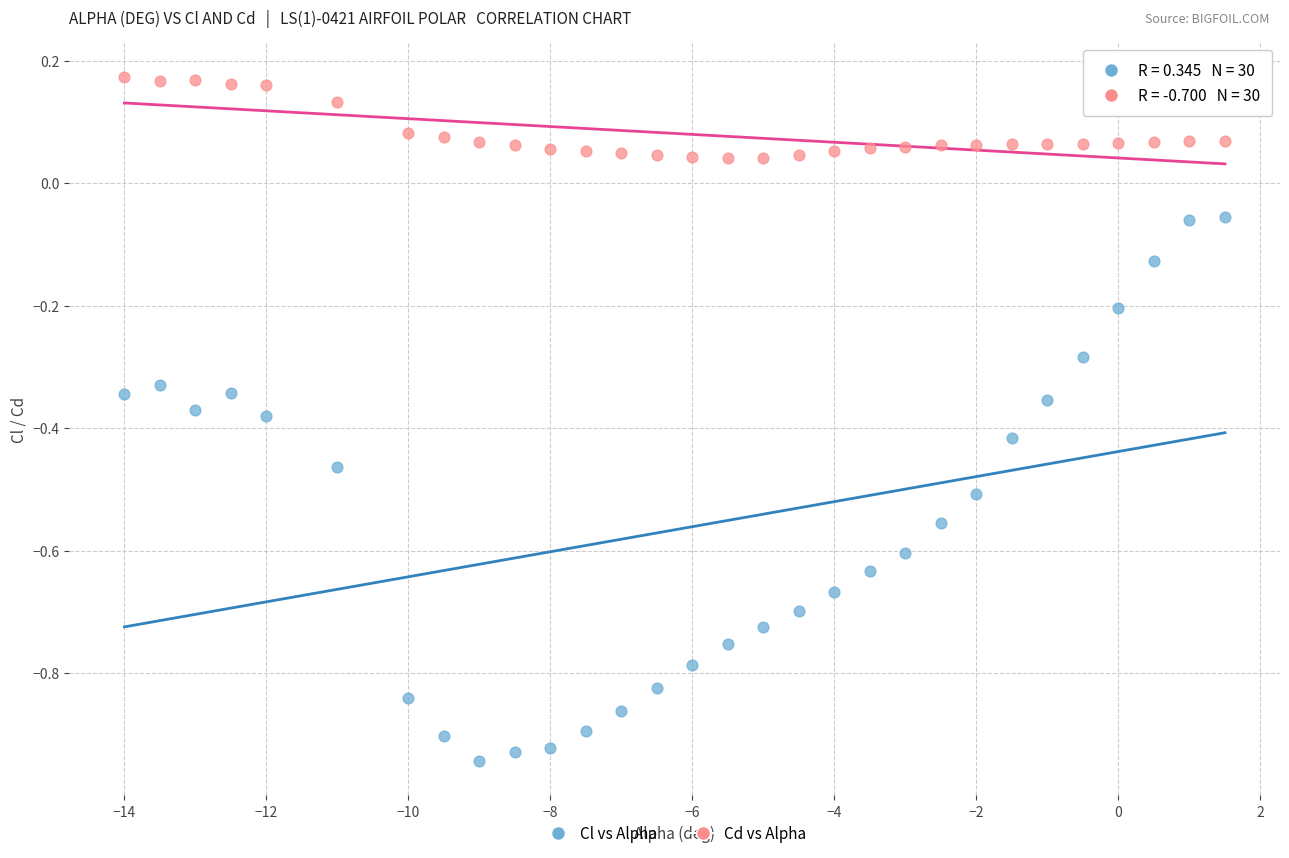

Which series reaches the minimum Y coordinate?

Cl vs Alpha